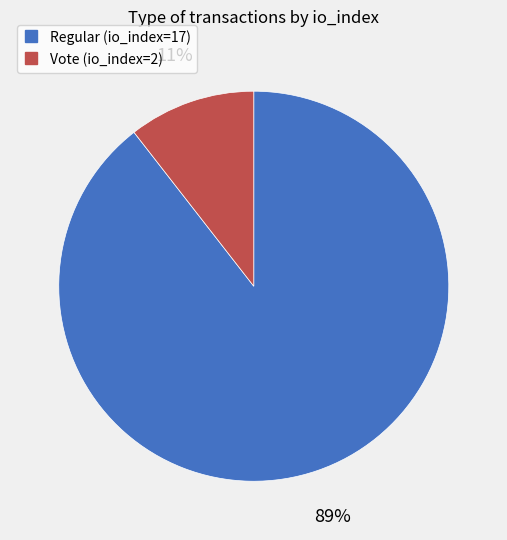

Is the sum of Regular (io_index=17) and Vote (io_index=2) greater than half?

Yes